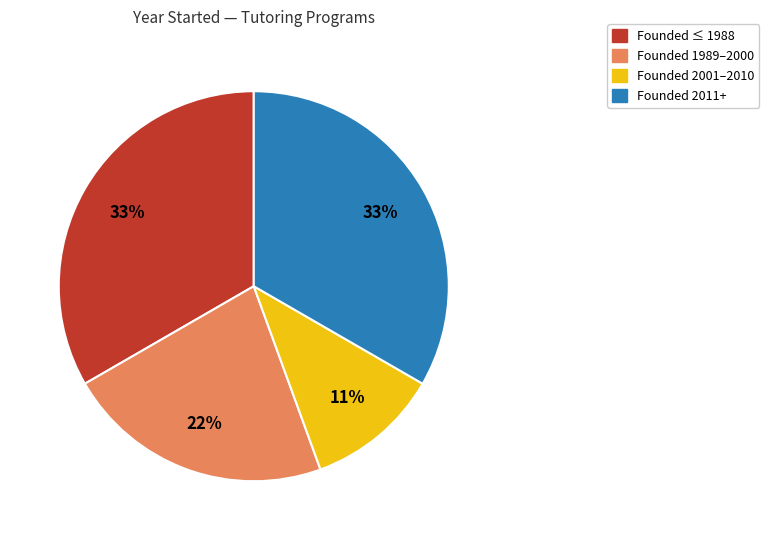

Does any single category account for the majority?

No